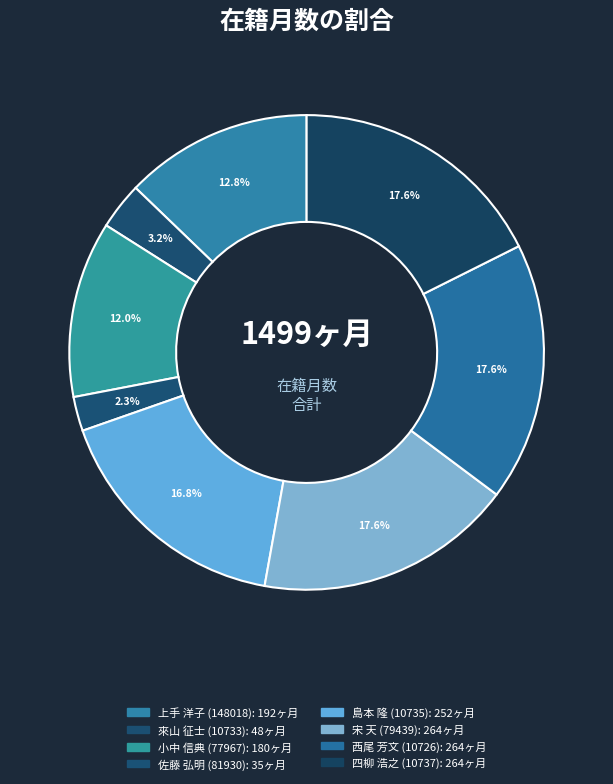

How many segments does this pie chart have?

8